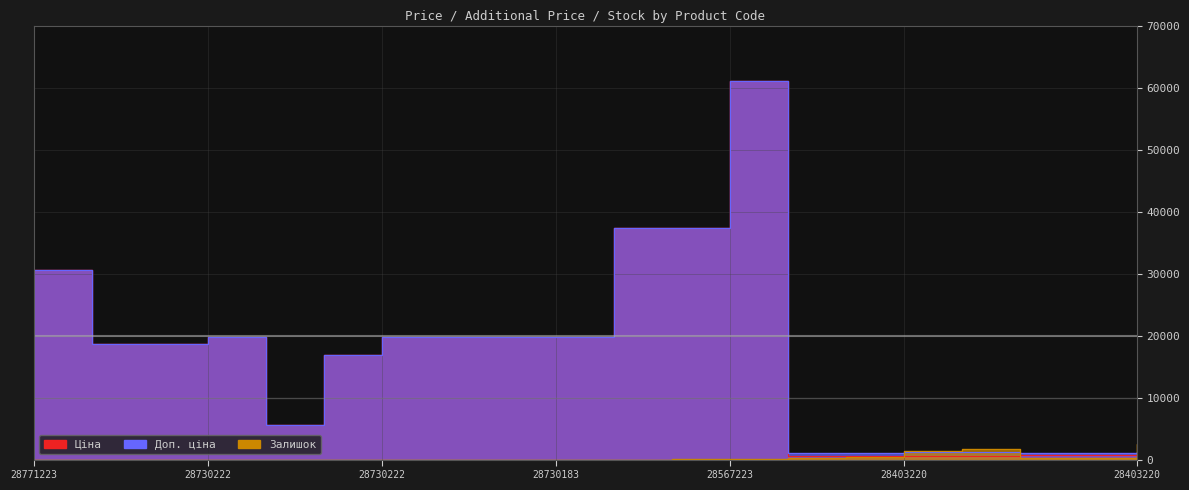

Which category has the lowest value in the Ціна series?

28403220